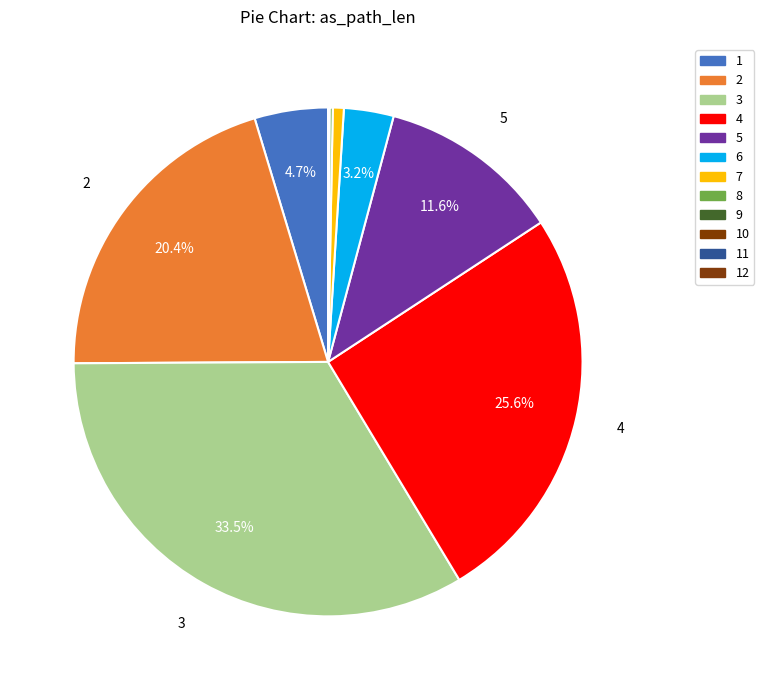

Which category has the smallest portion of the pie?

12